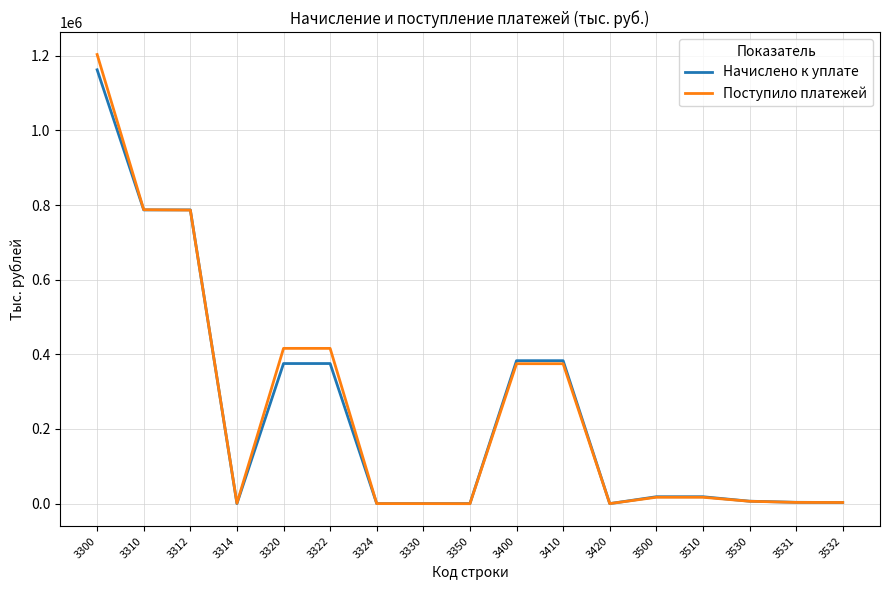

What is the highest value of the Начислено к уплате series?

1162457